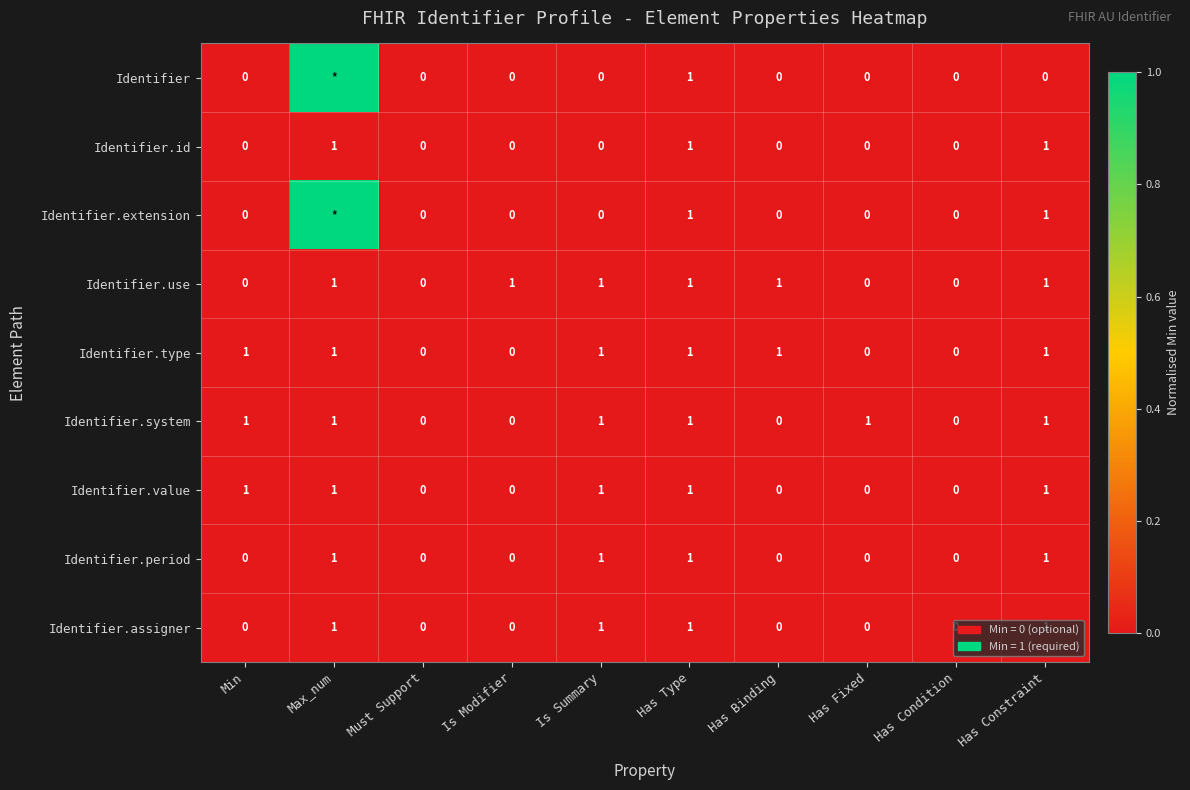

What is the total value across all series at Has Constraint?

8.0